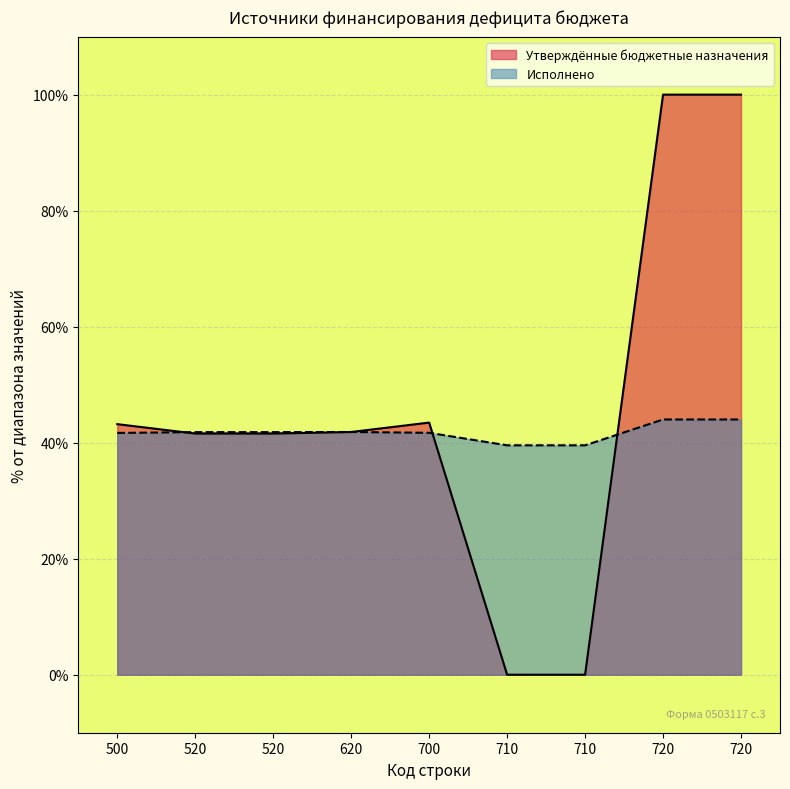

Reading right to left, list all the values displayed in this chart.

Утверждённые бюджетные назначения: 100.0	100.0	0.0	0.0	43.5	41.8	41.6	41.6	43.2
Исполнено: 44.0	44.0	39.5	39.5	41.7	41.8	41.8	41.8	41.7